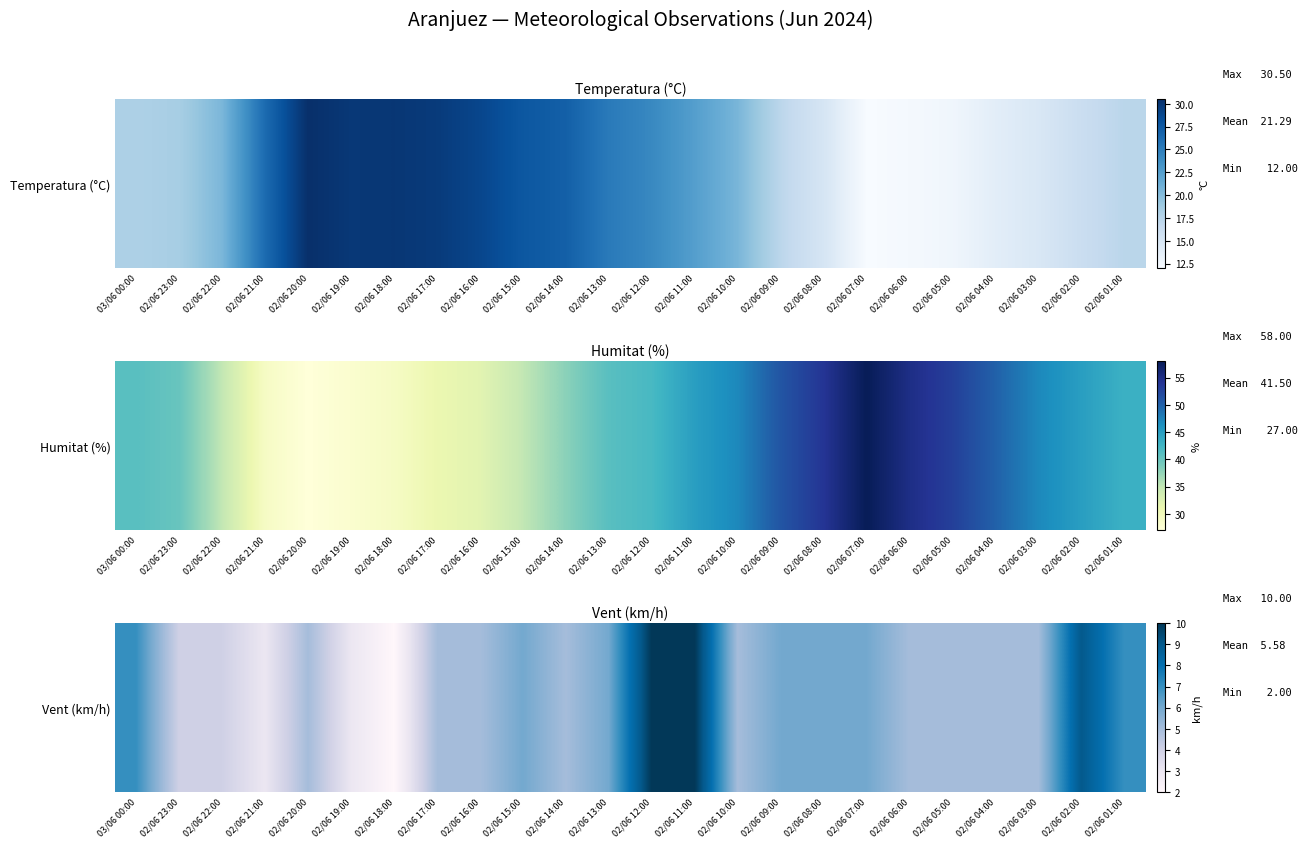

Where is the data nearest to the value 6?

02/06 15:00